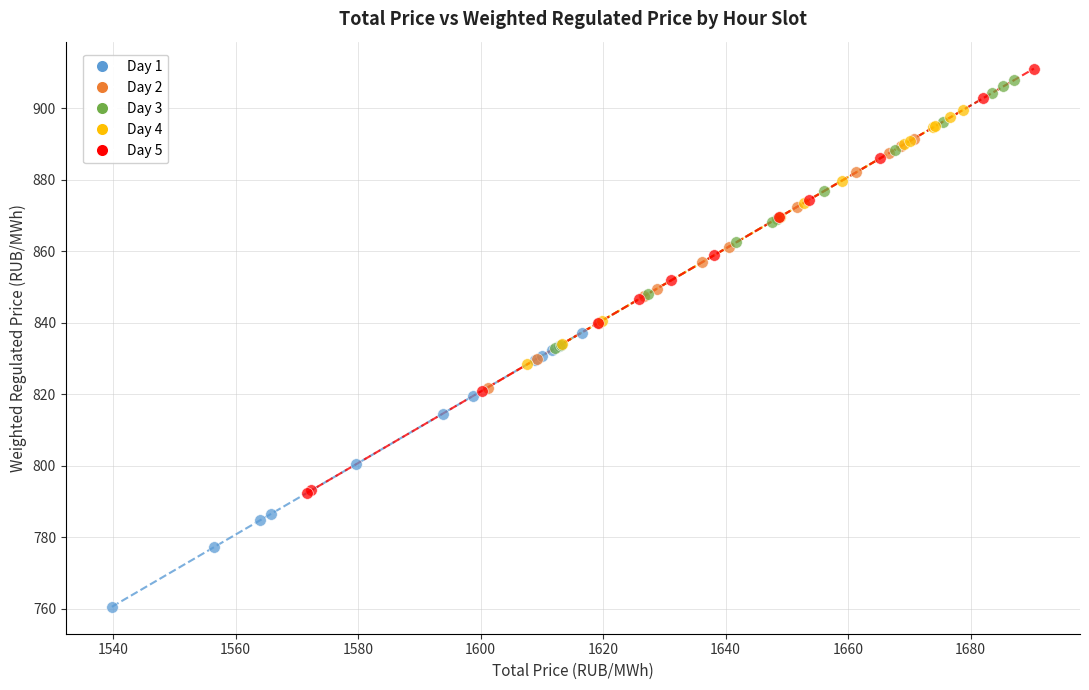

What are all the series names shown in the legend?

Day 1, Day 2, Day 3, Day 4, Day 5